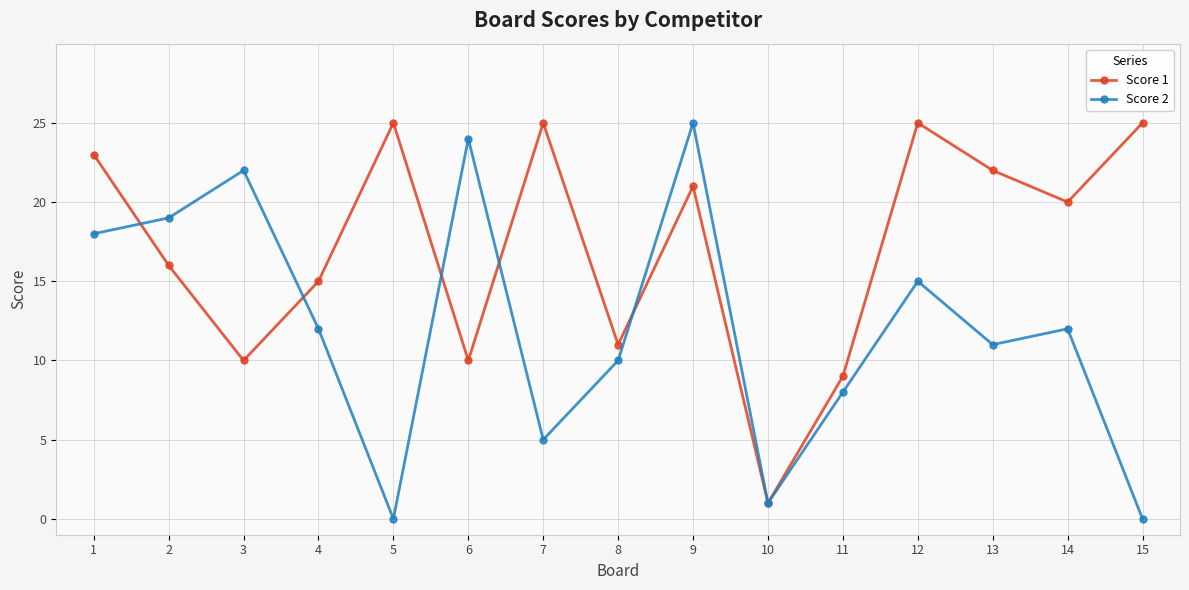

Is the value of Score 1 at 1 greater than the value of Score 2 at 4?

Yes